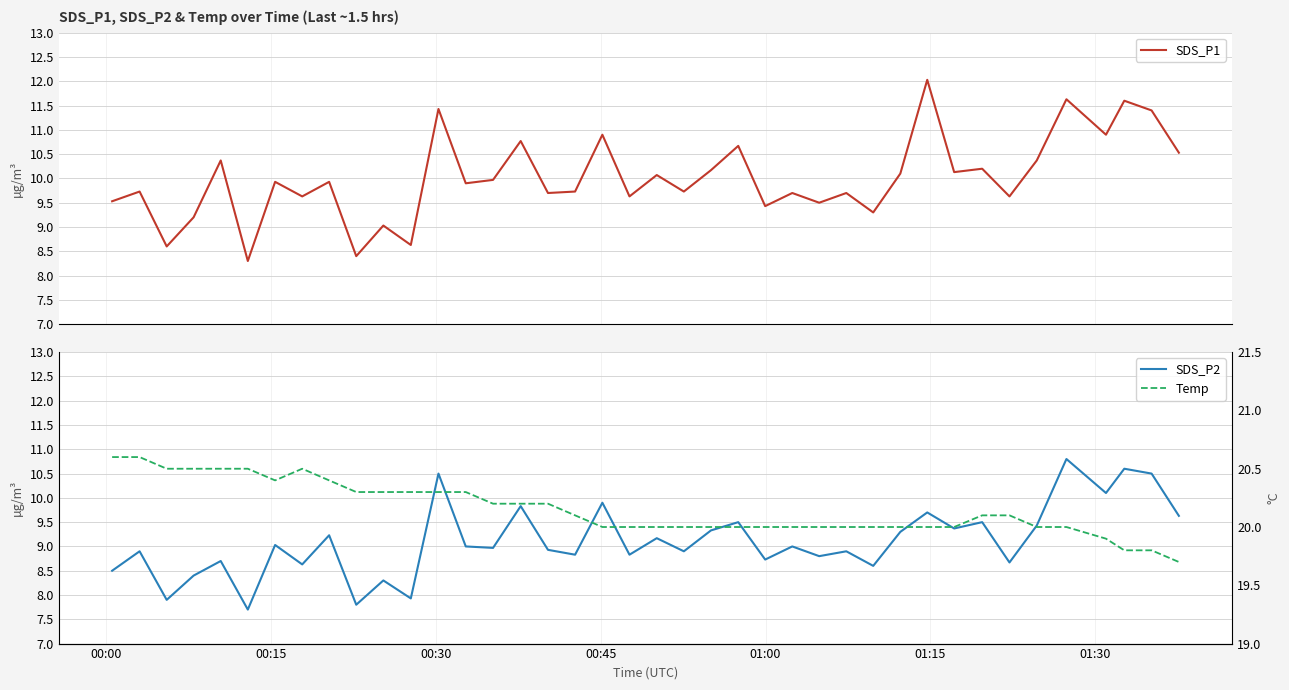

What is the value of the Temp point at the 29th from the left?

20.0